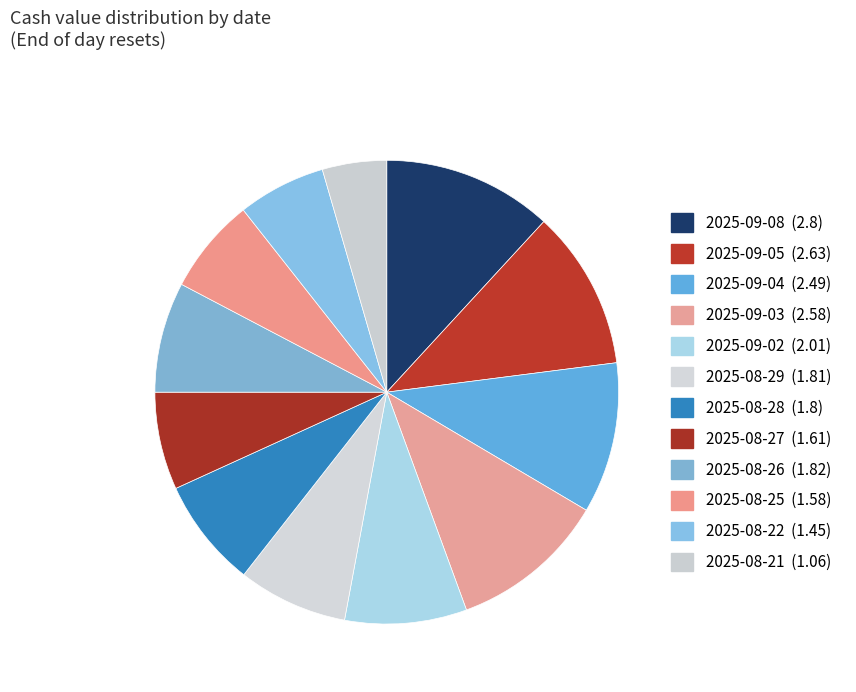

How many slices are in this pie chart?

12